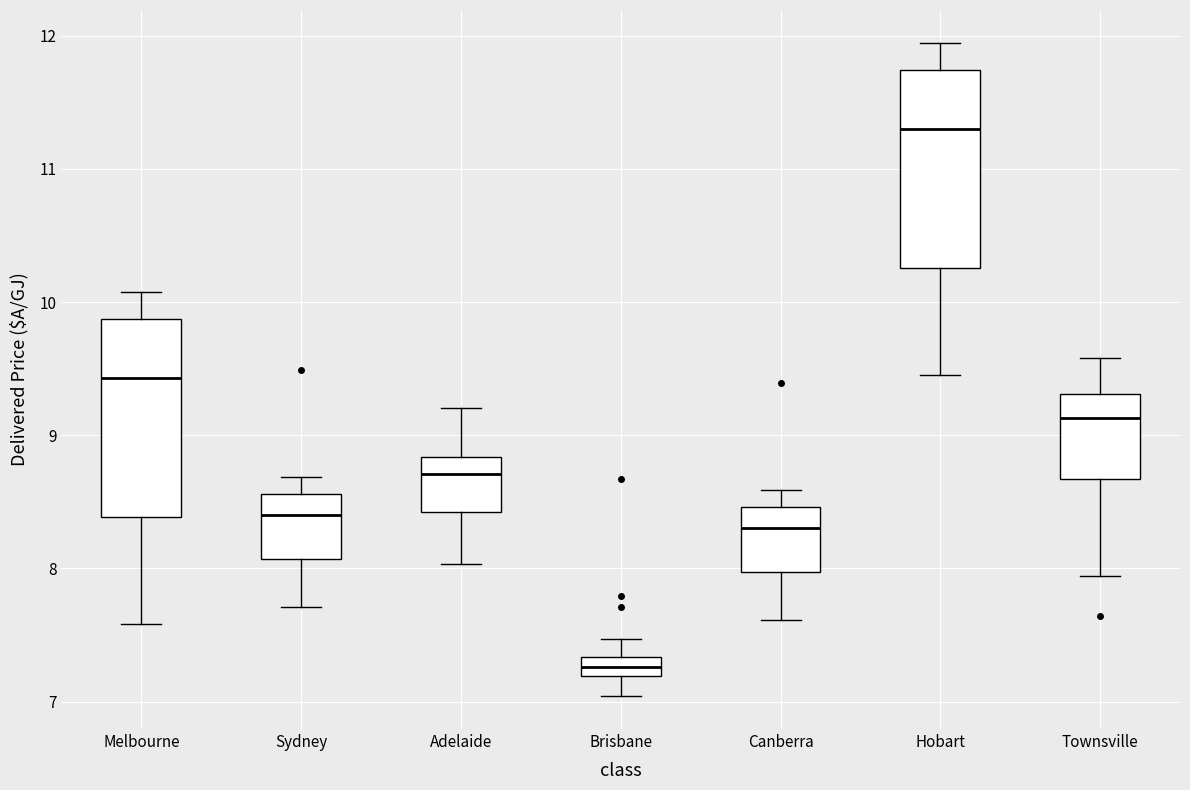

Which box's median line is the lowest?

Brisbane